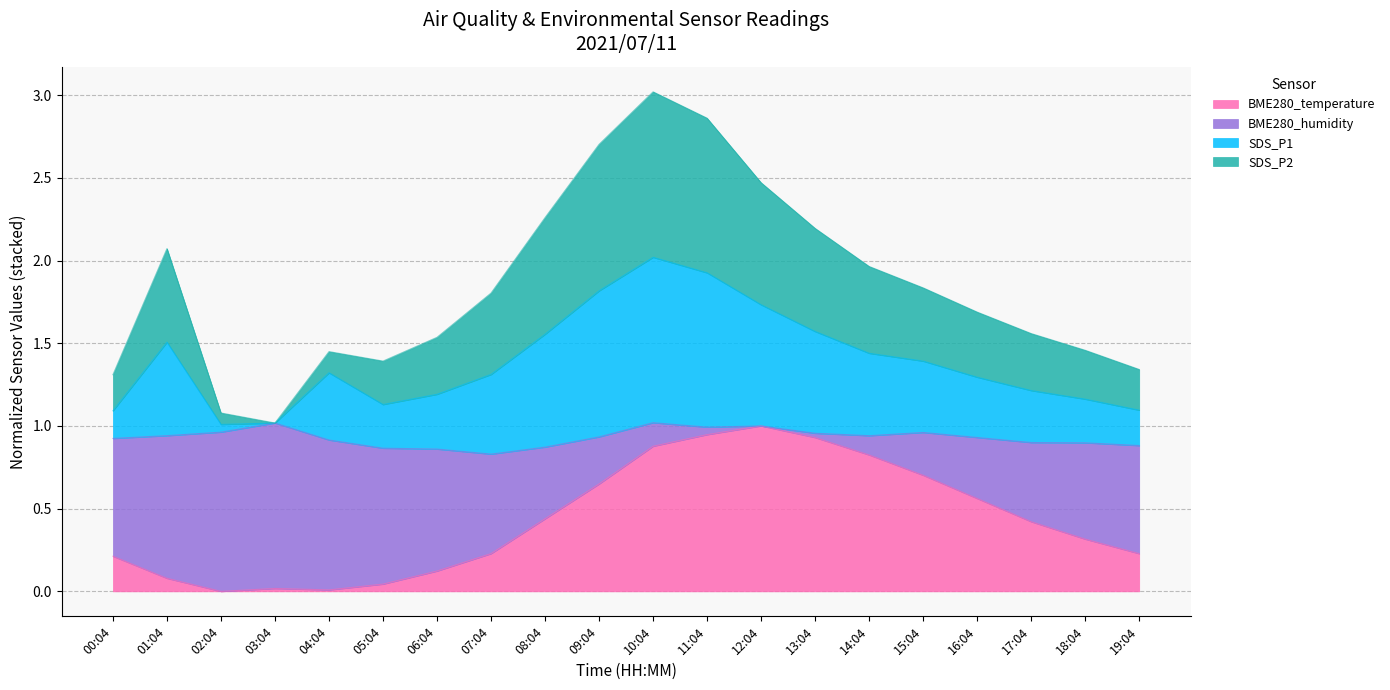

The BME280_temperature series shows 0.5 at 14:04. True or false?

False